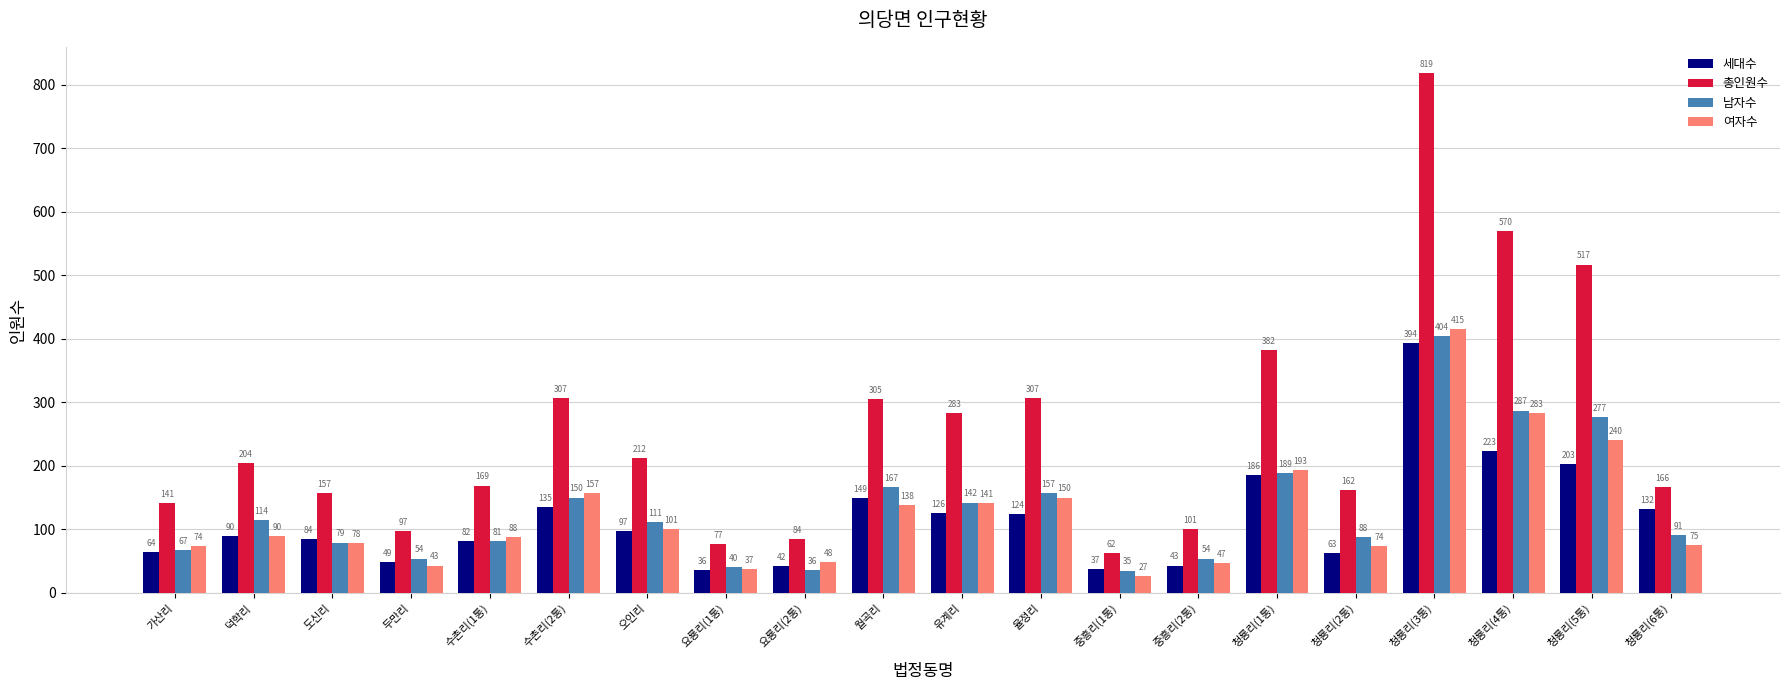

Does the chart contain stacked bars?

No